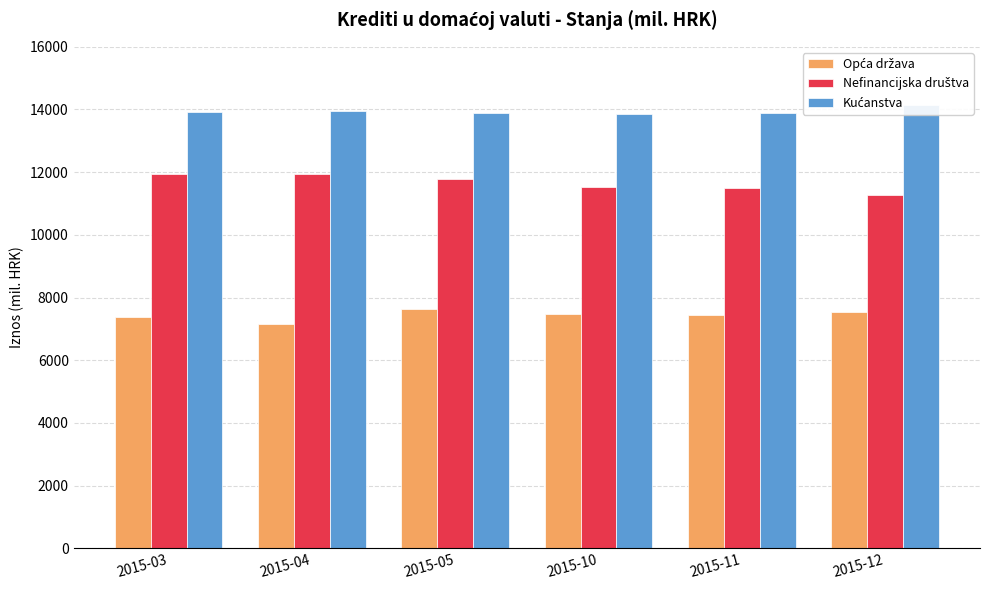

At which category is the sum across all series the highest?

2015-05